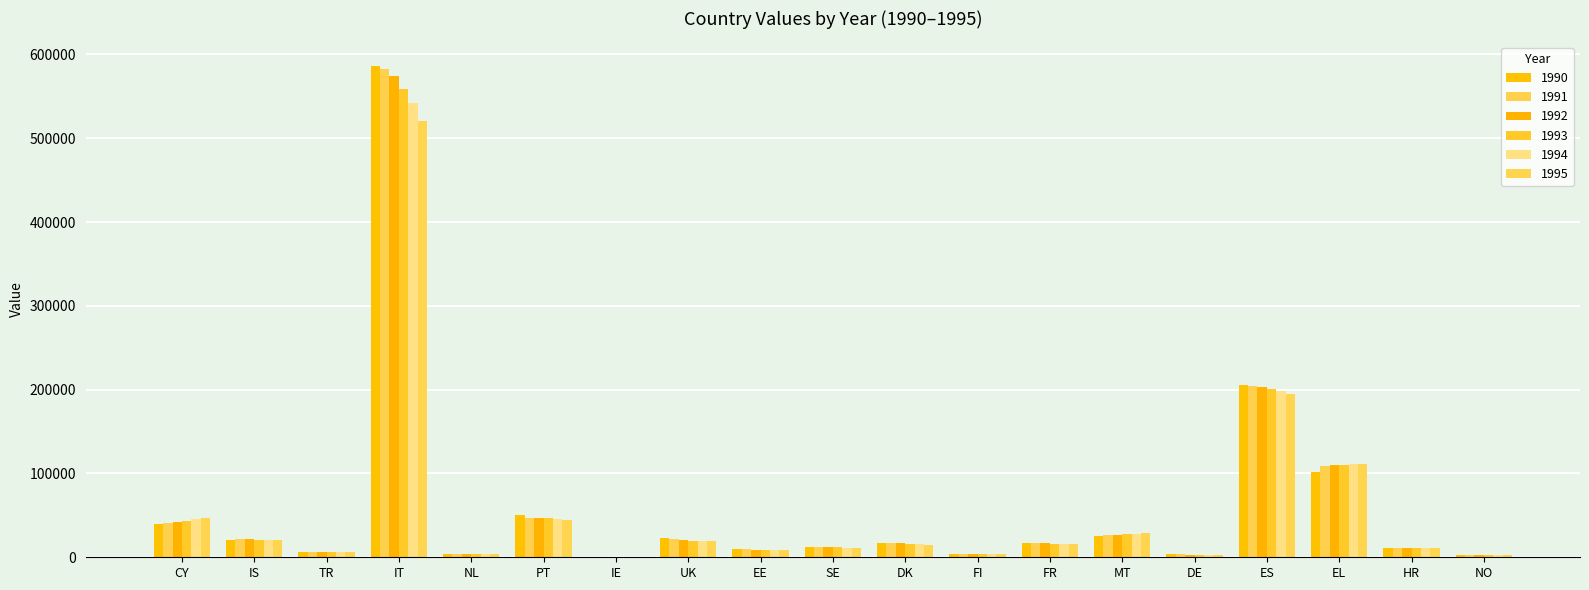

Which series has the largest total across all categories?

1990